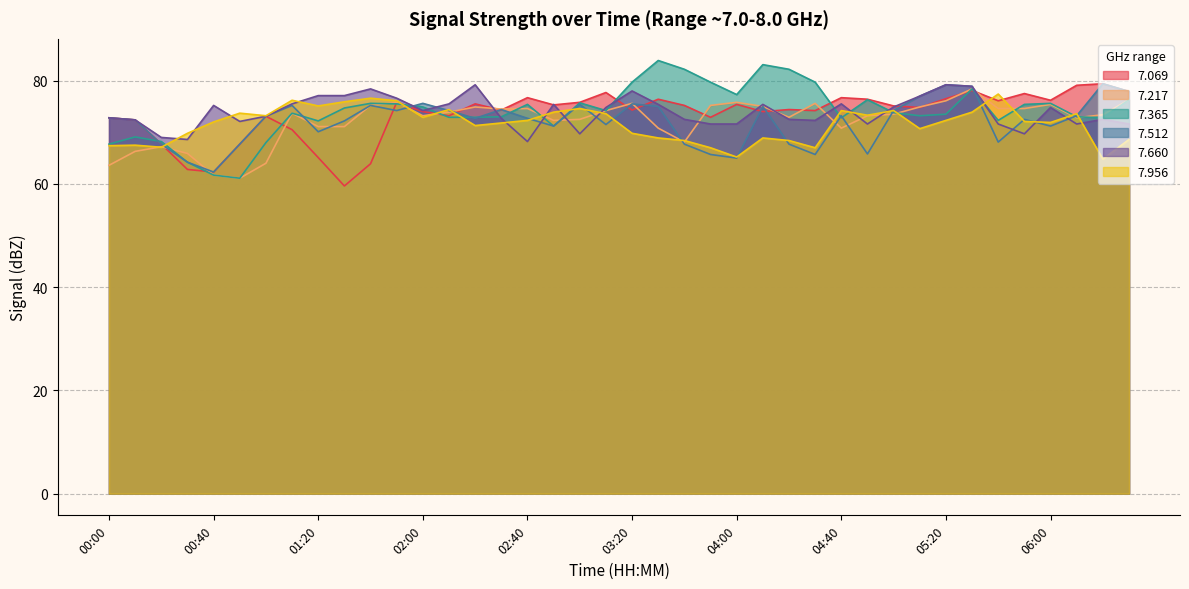

What position from the right is 00:50?

35